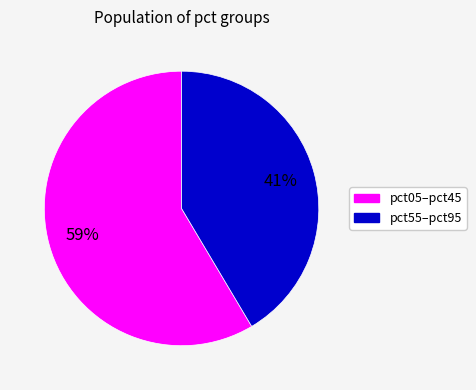

How many slices are in this pie chart?

2